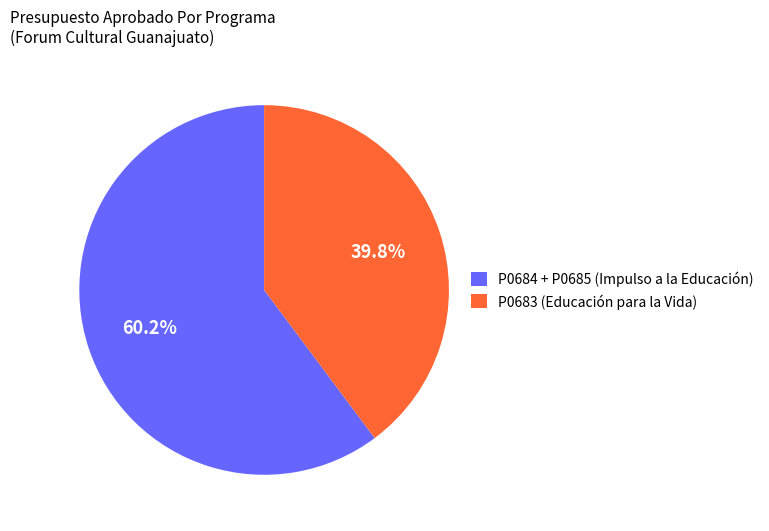

Is there a majority slice in this chart?

Yes